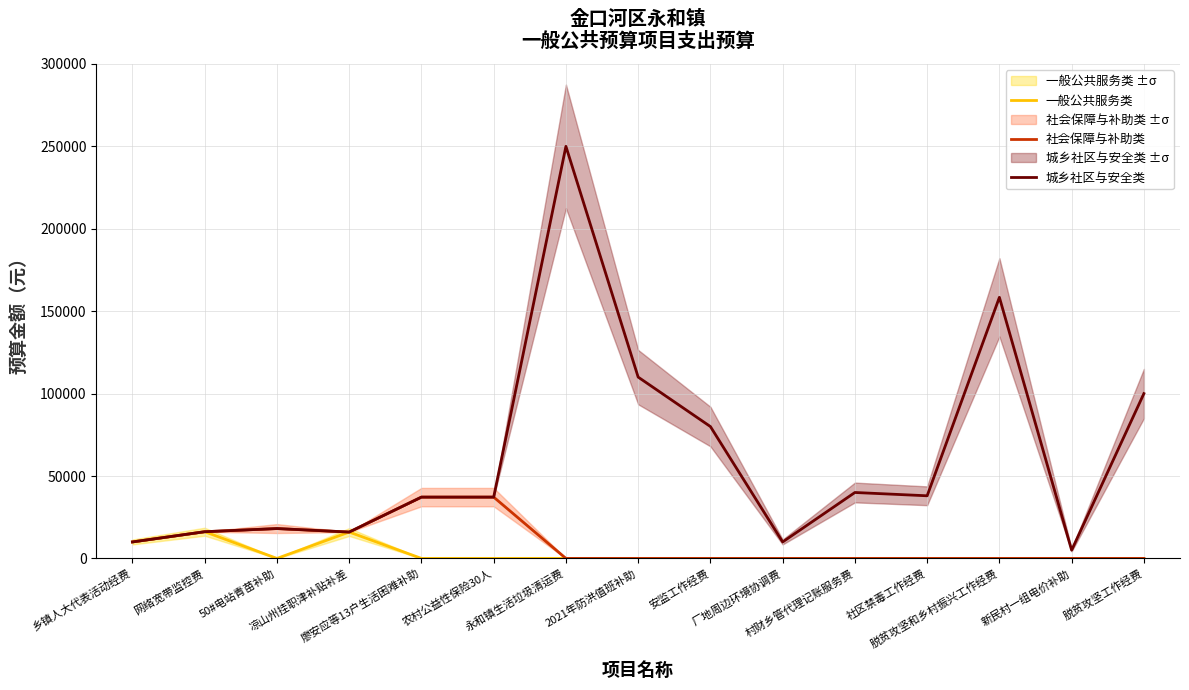

The value of 社会保障与补助类 at 2021年防洪值班补助 is 0. True or false?

True